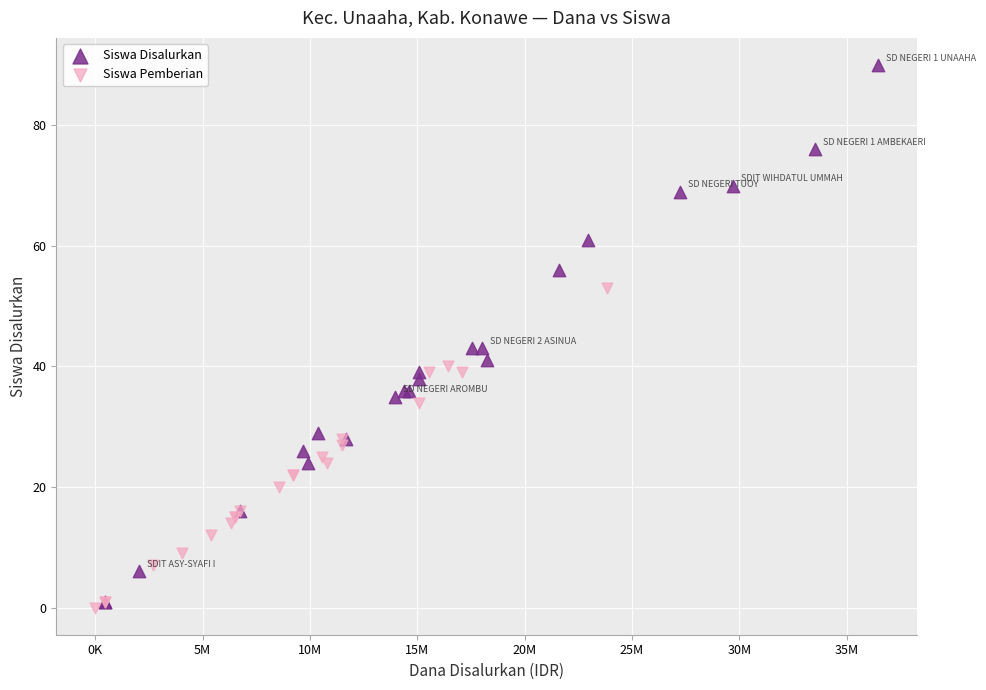

Which series reaches the maximum Y coordinate?

Siswa Disalurkan